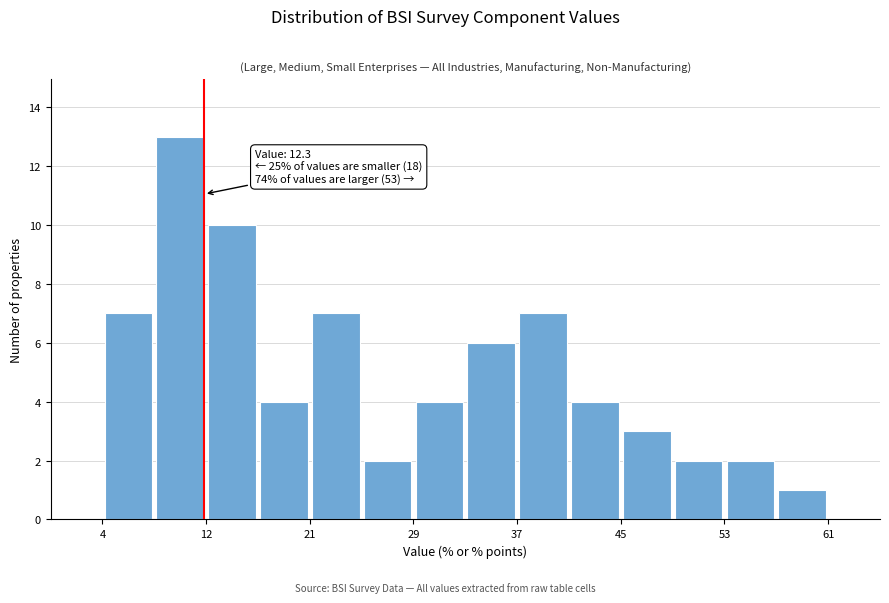

Which range on the x-axis has the tallest bar?

8 to 12